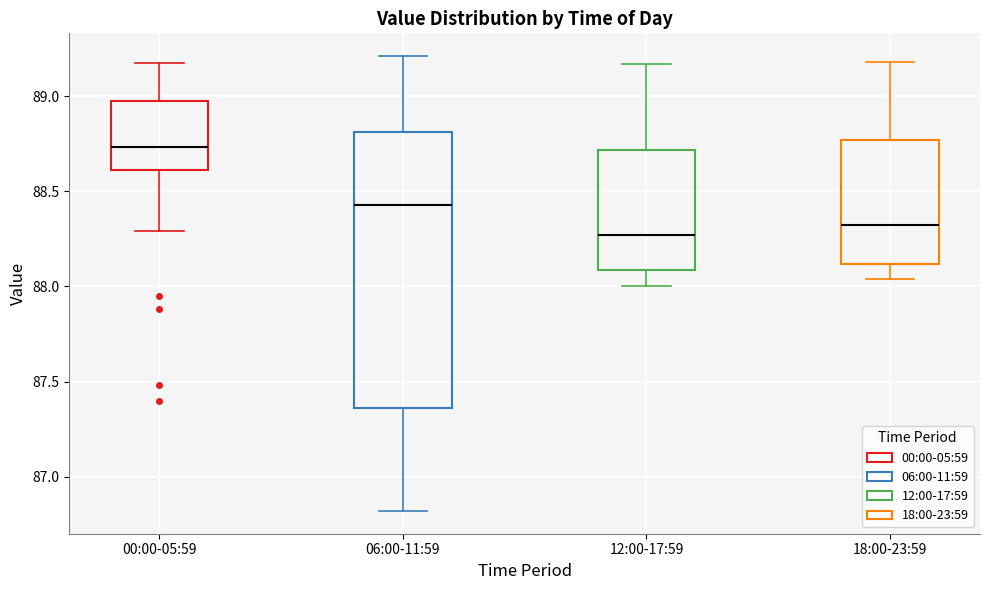

Comparing the boxes themselves (not the whiskers), which one is the tallest?

06:00-11:59